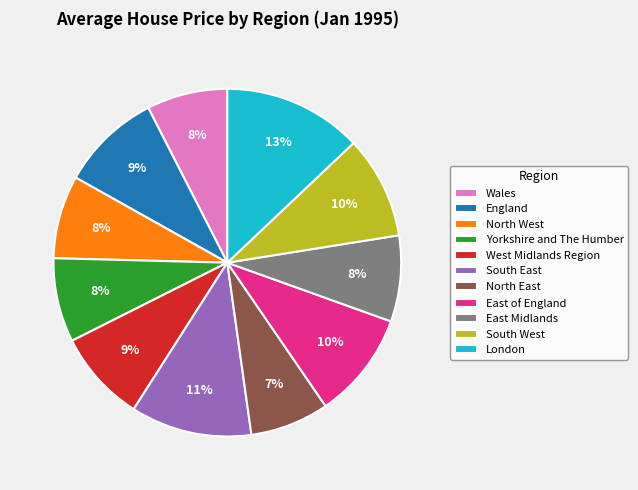

Which category has the biggest portion of the pie?

London